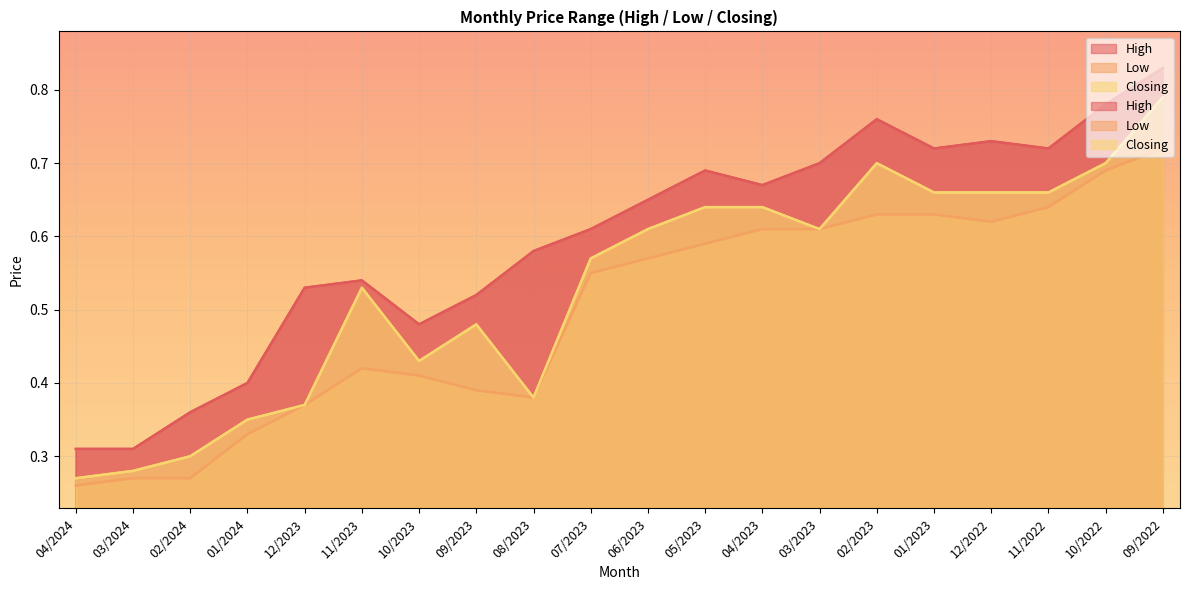

At how many categories does at least one series exceed 0?

20